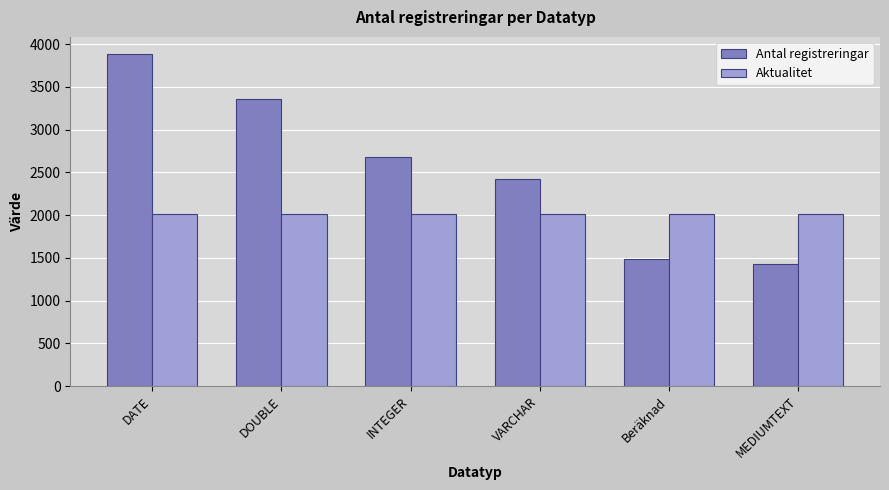

Which series has the largest range (max minus min)?

Antal registreringar